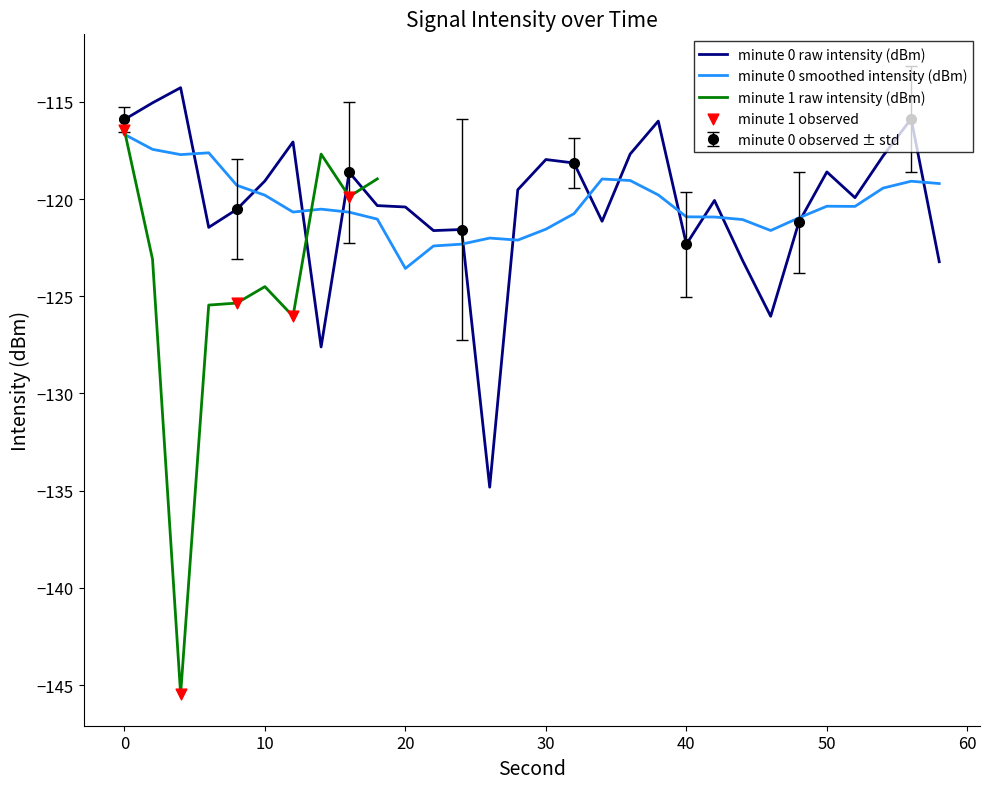

Between 32 and 8, which is larger?

32